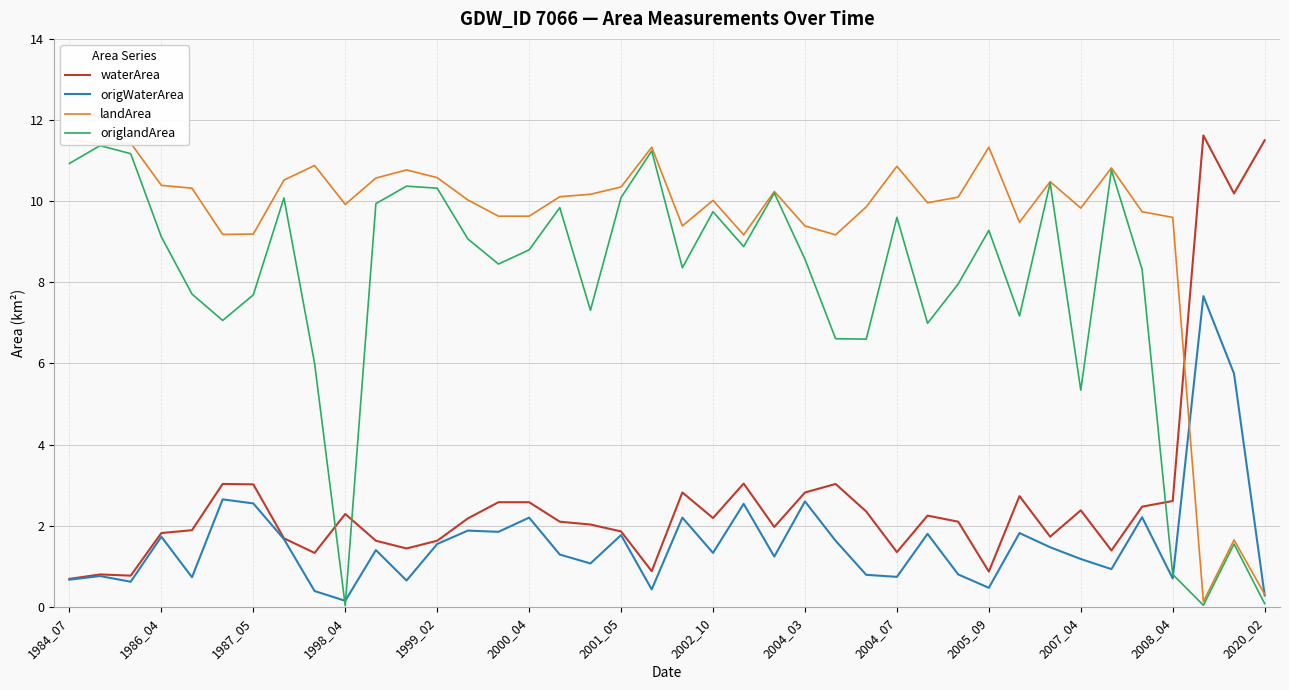

What is the minimum value for waterArea?

0.7